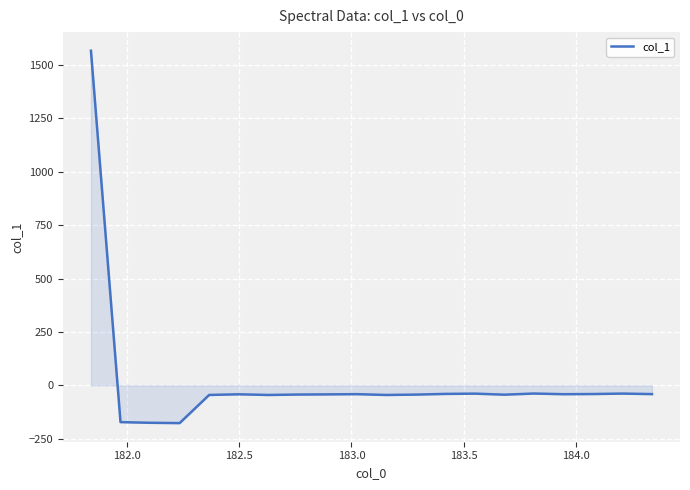

What is the smallest value displayed?

-176.7